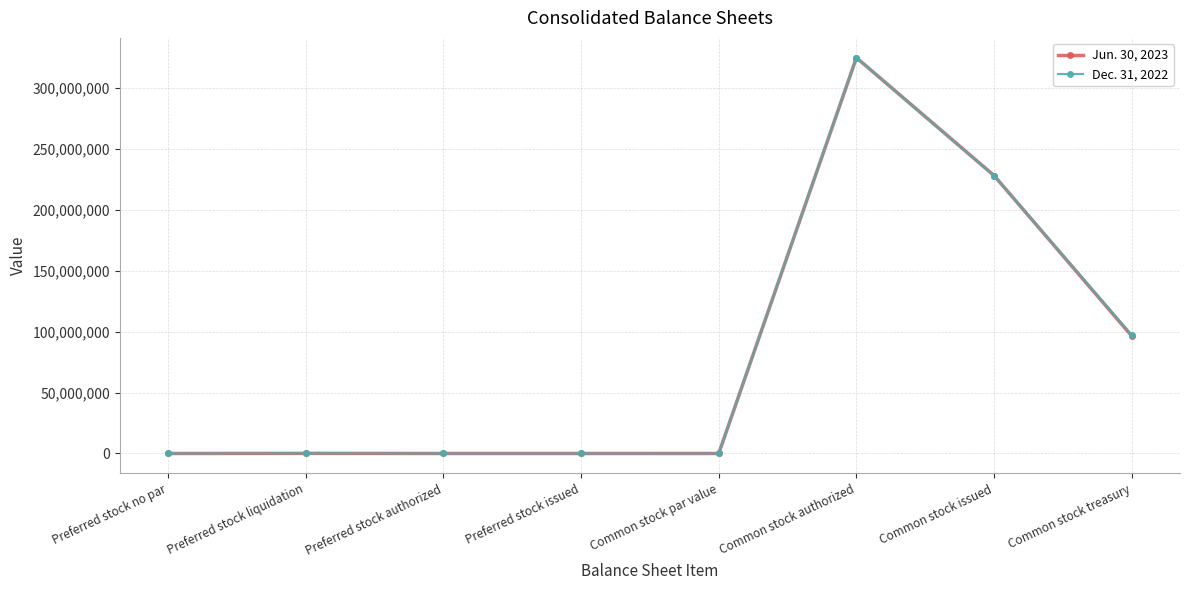

At which category is the sum across all series the highest?

Common stock authorized